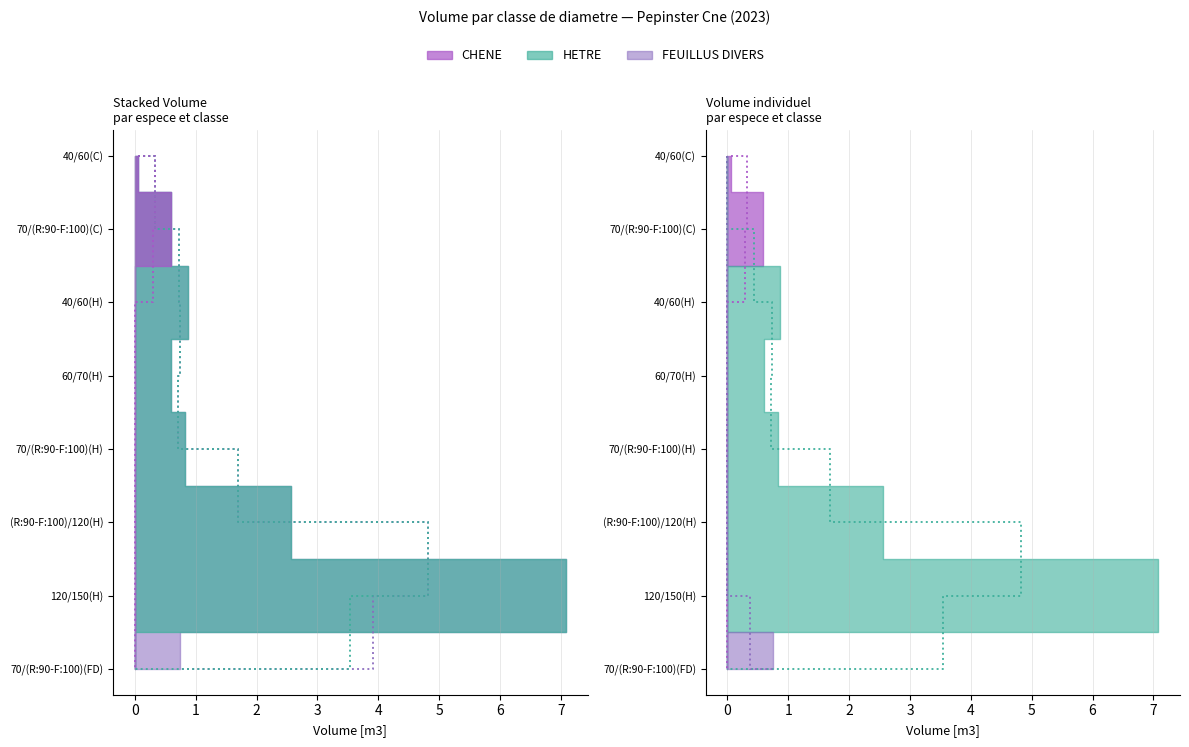

Reading left to right, transcribe all the data shown in this chart.

CHENE: 0.1	0.6	0.0	0.0	0.0	0.0	0.0	0.0
HETRE: 0.0	0.0	0.9	0.6	0.8	2.6	7.1	0.0
FEUILLUS DIVERS: 0.0	0.0	0.0	0.0	0.0	0.0	0.0	0.7